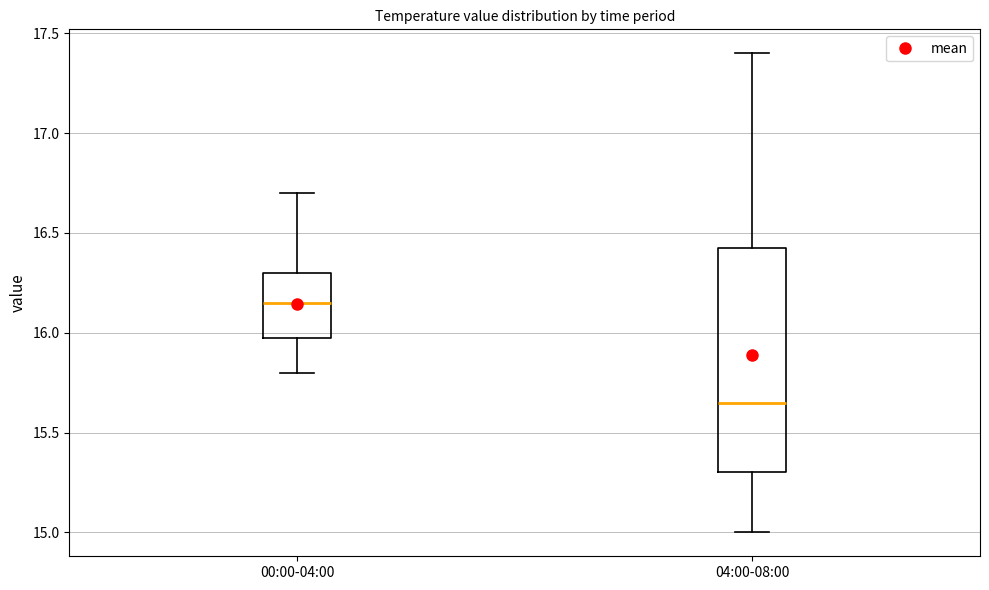

Comparing the boxes themselves (not the whiskers), which one is the tallest?

04:00-08:00